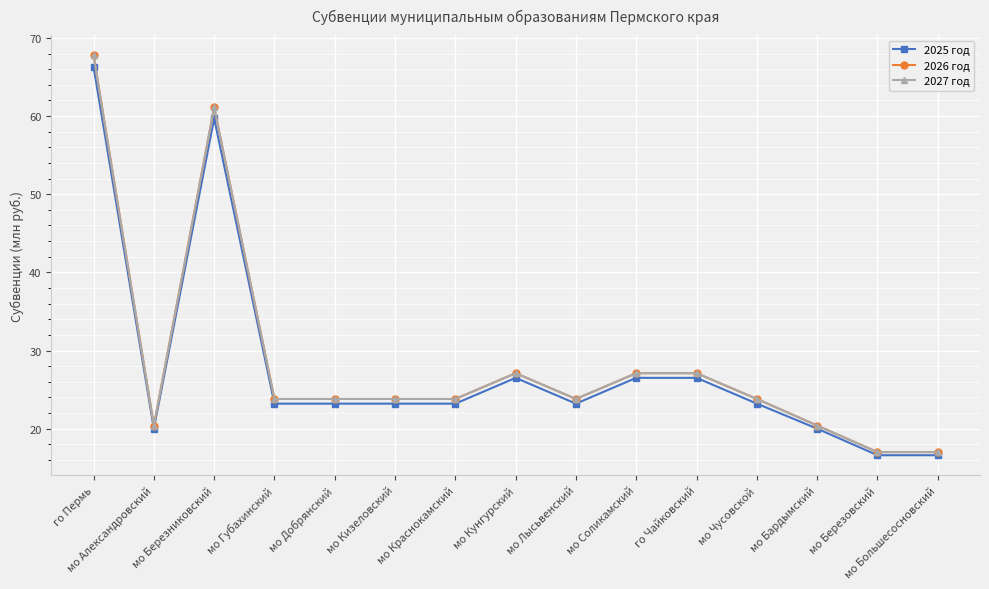

Reading left to right, what are all the values shown in this chart?

2025 год: го Пермь=66.3	мо Александровский=20.0	мо Березниковский=59.7	мо Губахинский=23.2	мо Добрянский=23.2	мо Кизеловский=23.2	мо Краснокамский=23.2	мо Кунгурский=26.5	мо Лысьвенский=23.2	мо Соликамский=26.5	го Чайковский=26.5	мо Чусовской=23.2	мо Бардымский=20.0	мо Березовский=16.6	мо Большесосновский=16.6
2026 год: го Пермь=67.8	мо Александровский=20.4	мо Березниковский=61.1	мо Губахинский=23.8	мо Добрянский=23.8	мо Кизеловский=23.8	мо Краснокамский=23.8	мо Кунгурский=27.1	мо Лысьвенский=23.8	мо Соликамский=27.1	го Чайковский=27.1	мо Чусовской=23.8	мо Бардымский=20.4	мо Березовский=17.0	мо Большесосновский=17.0
2027 год: го Пермь=67.8	мо Александровский=20.4	мо Березниковский=61.1	мо Губахинский=23.8	мо Добрянский=23.8	мо Кизеловский=23.8	мо Краснокамский=23.8	мо Кунгурский=27.1	мо Лысьвенский=23.8	мо Соликамский=27.1	го Чайковский=27.1	мо Чусовской=23.8	мо Бардымский=20.4	мо Березовский=17.0	мо Большесосновский=17.0